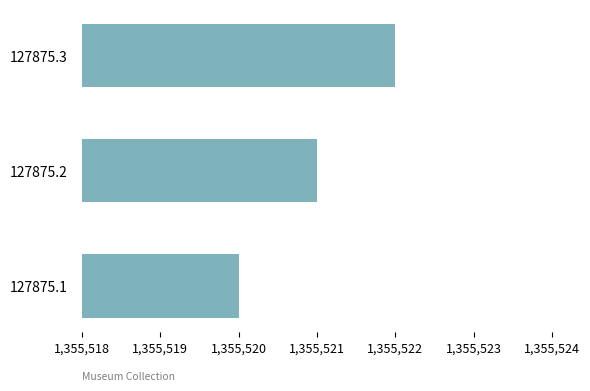

The value at 127875.2 is 1355521. True or false?

True